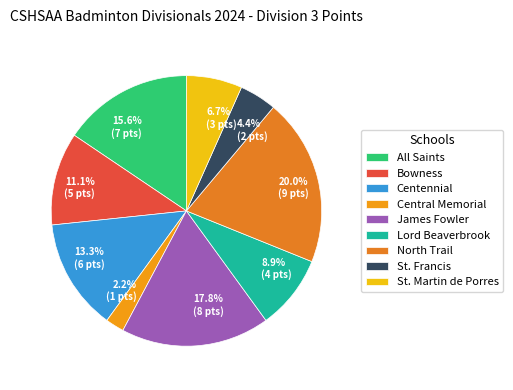

What portion of the pie excludes North Trail?

80.0%